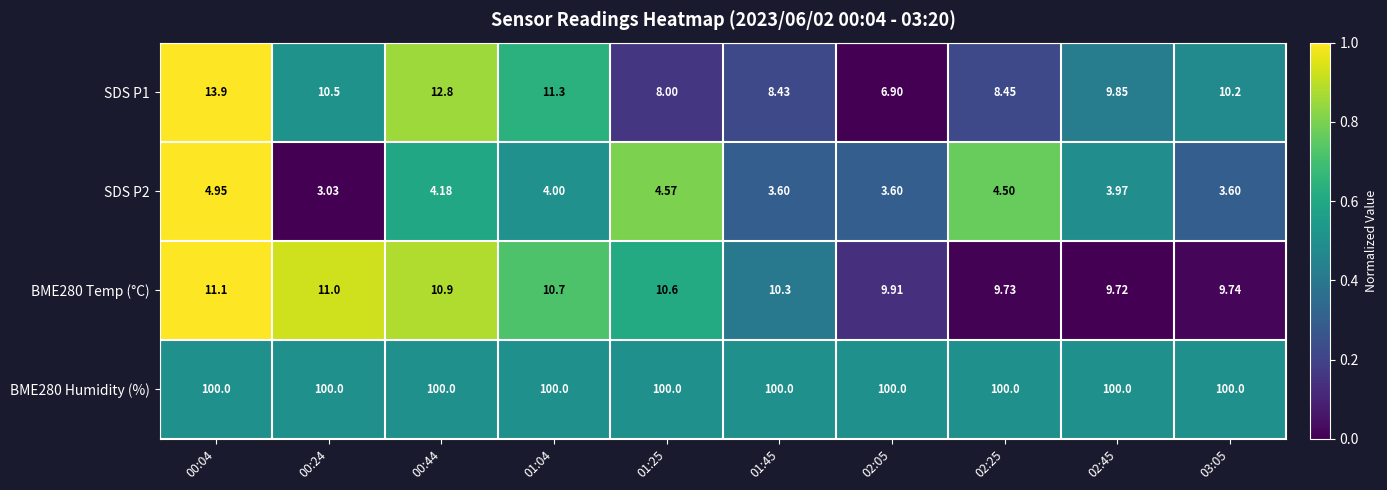

Rank the series at 00:44 from highest to lowest value.

BME280 Humidity (%), SDS P1, BME280 Temp (°C), SDS P2